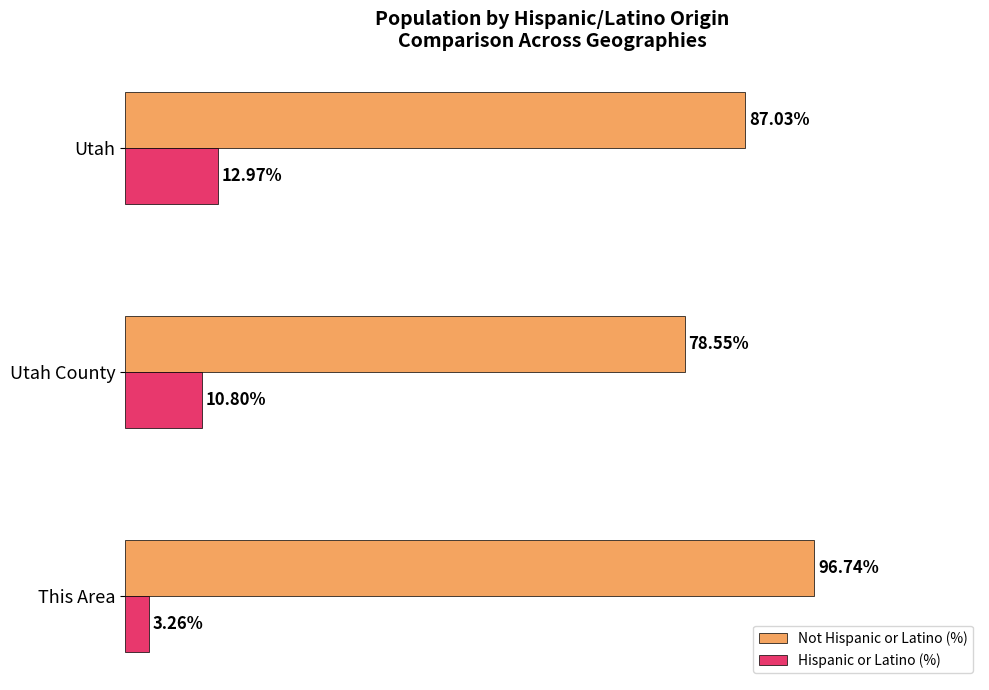

Which series has the widest spread of values?

Not Hispanic or Latino (%)